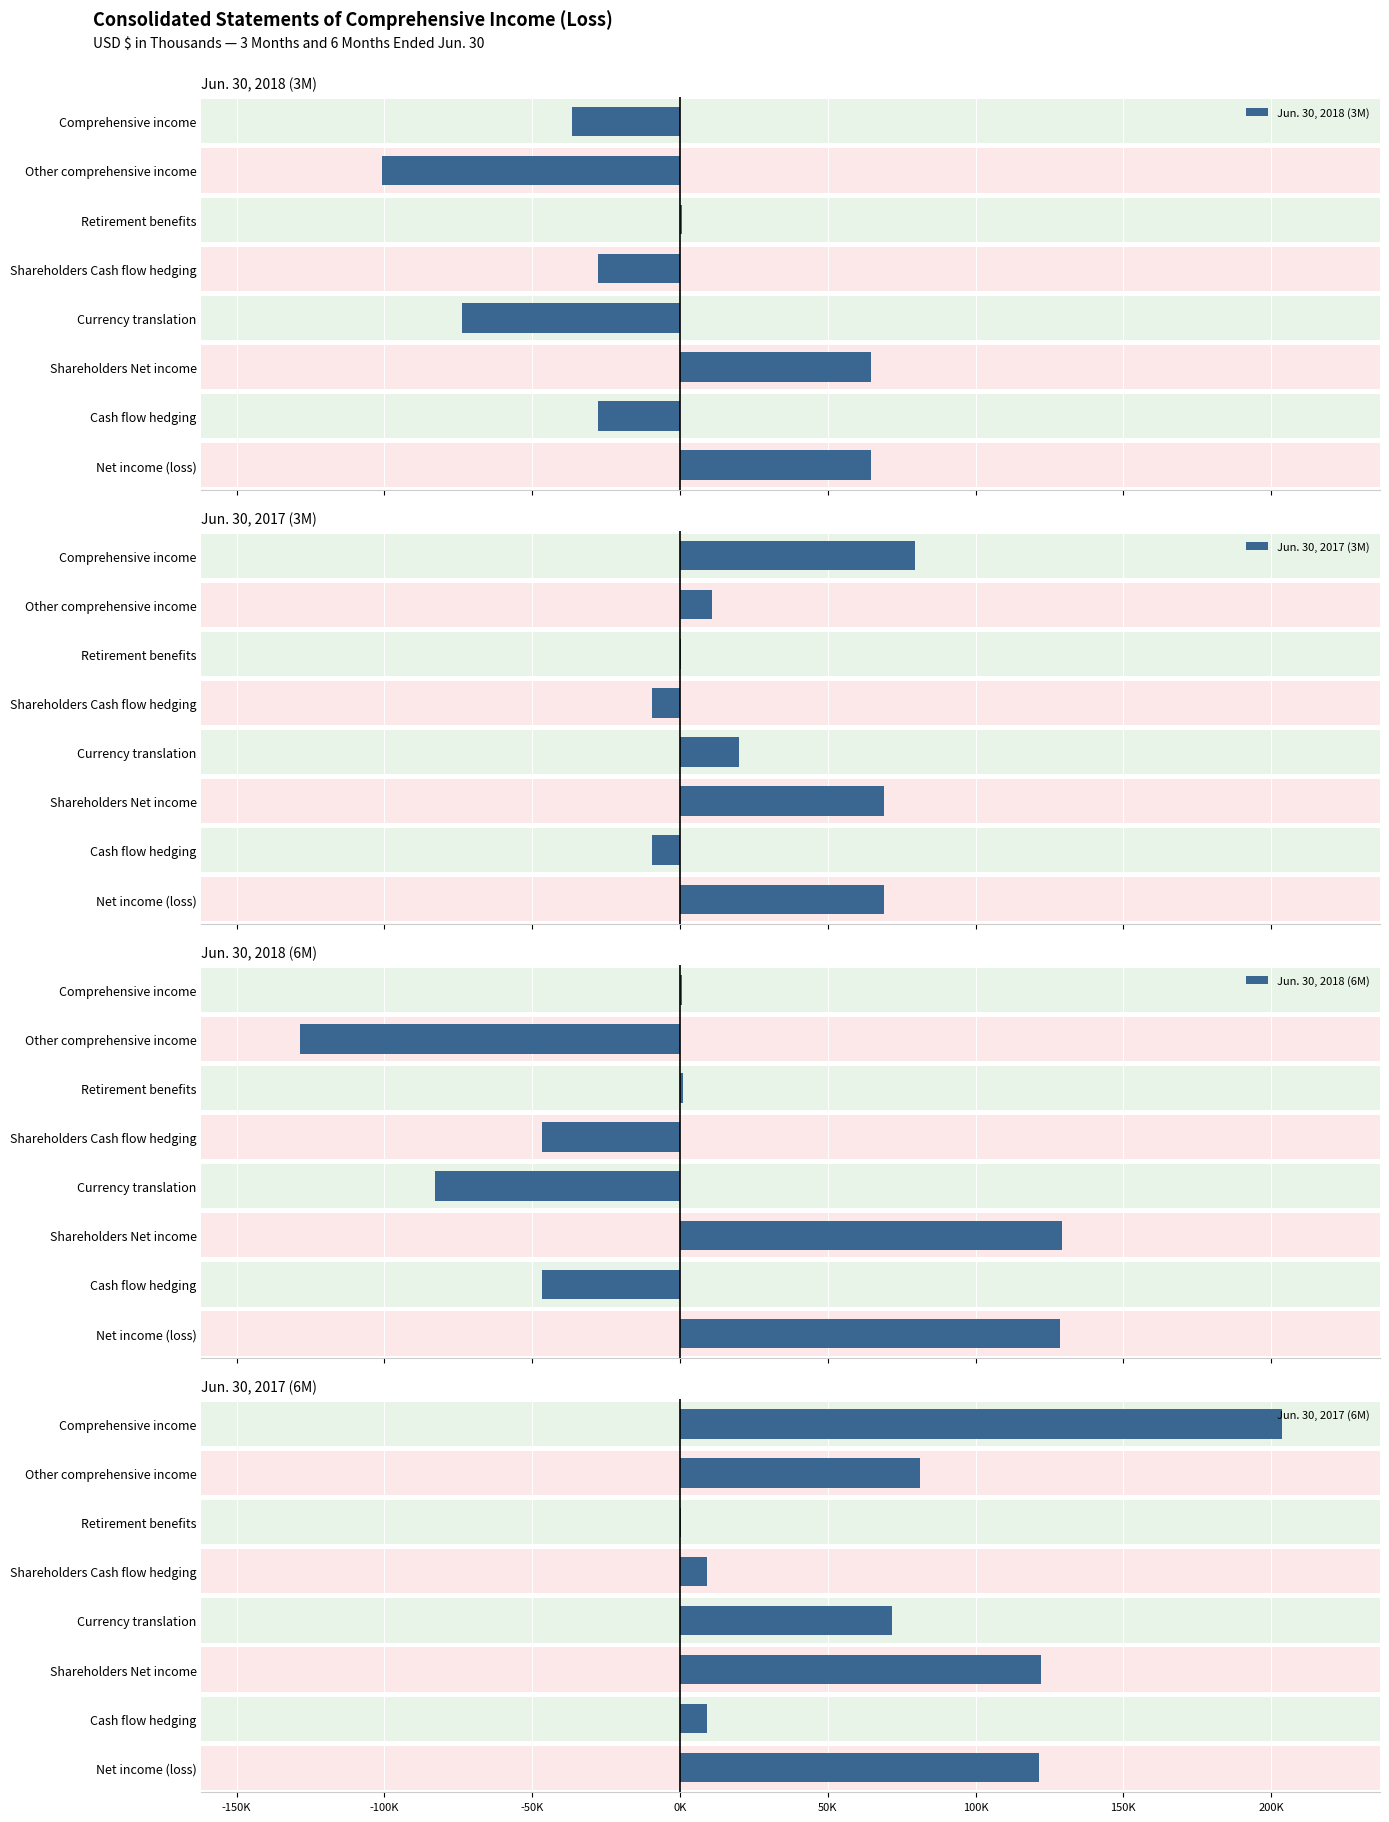

What is the total value across all series at Comprehensive income?

247431